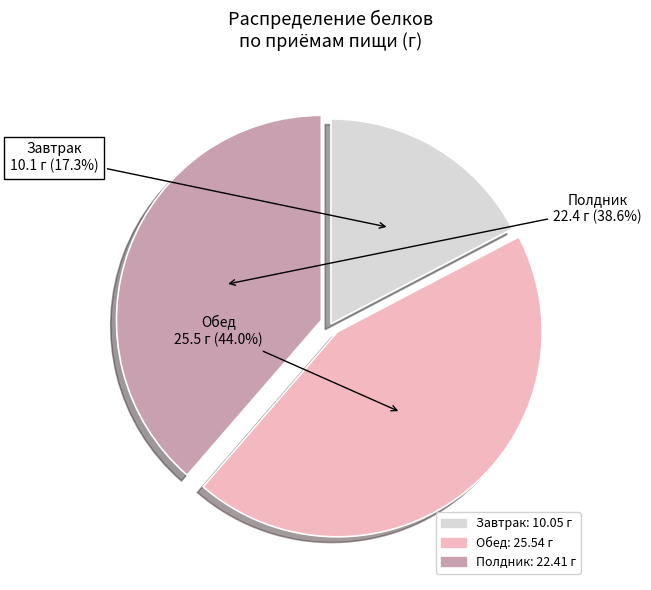

To the nearest percent, what is the average slice percentage?

33%